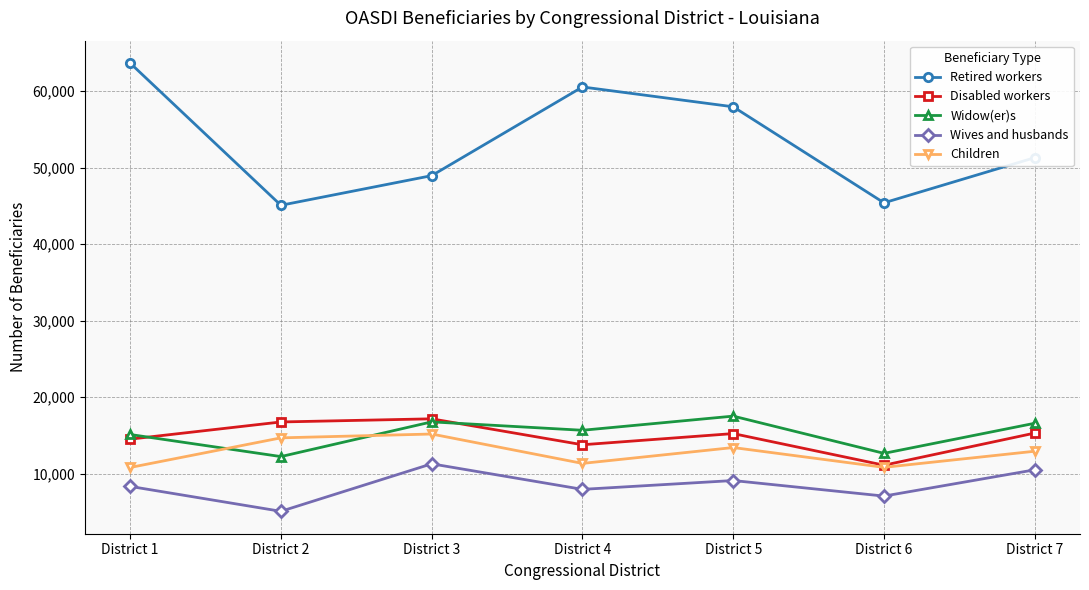

How many interior local peaks does the Retired workers series have?

1